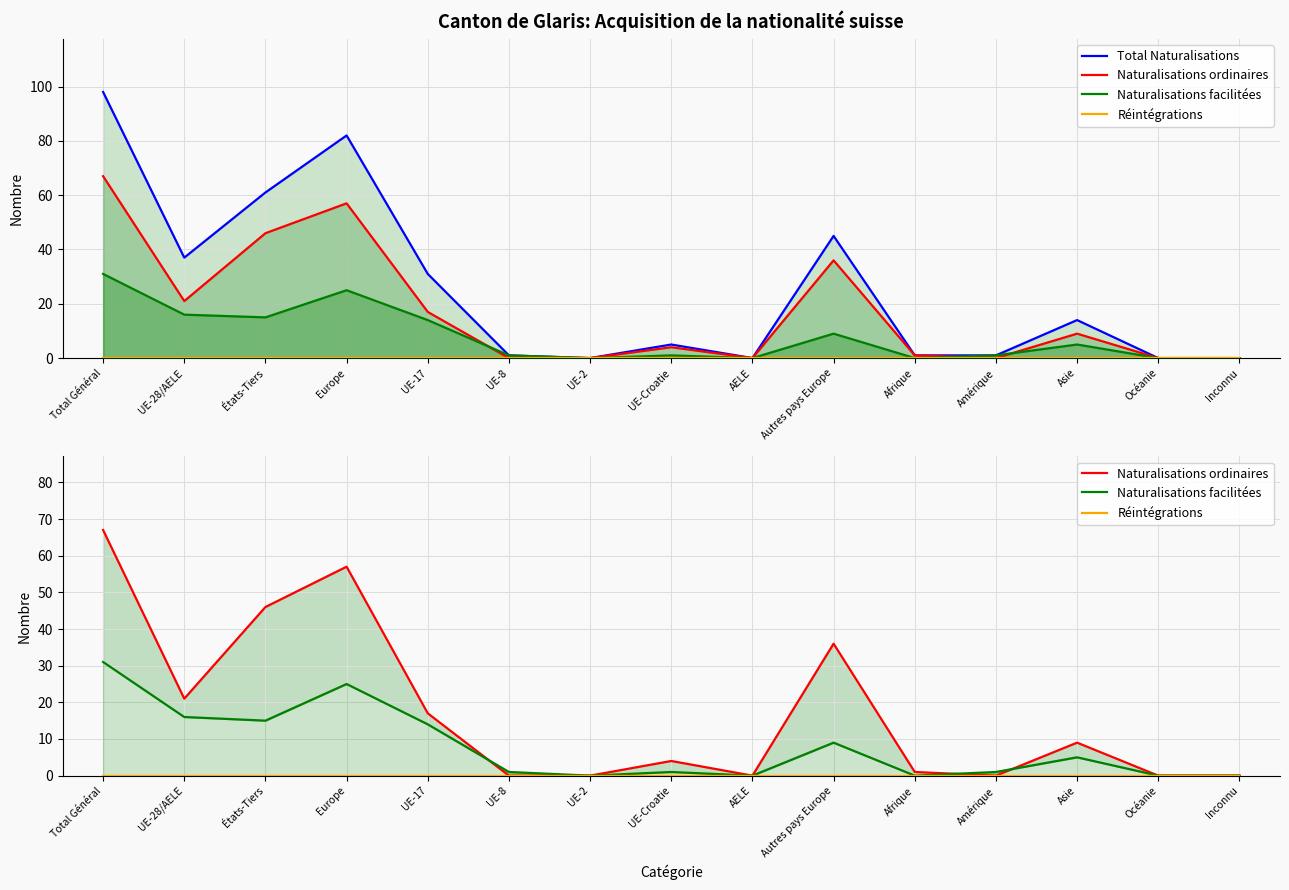

What is the label of the 1st point from the left?

Total Général